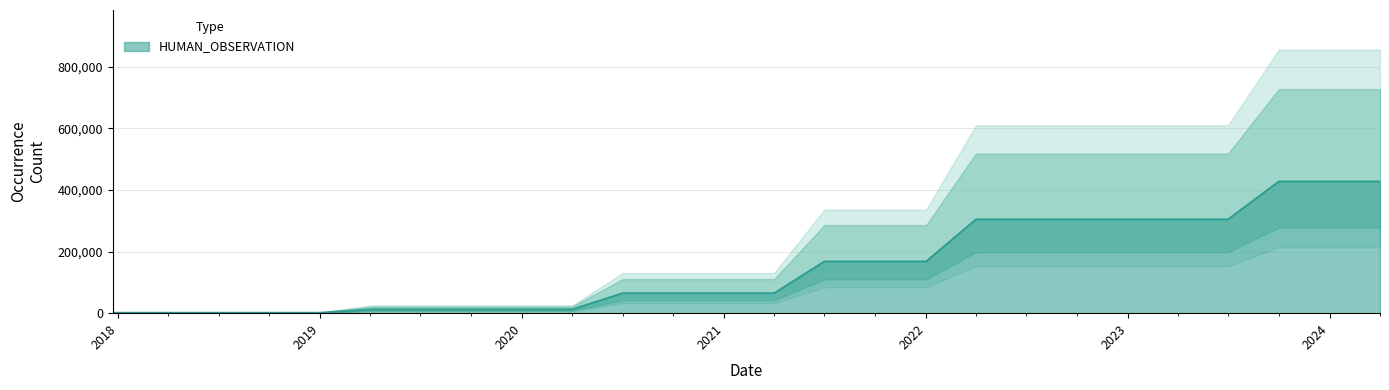

What is the minimum value shown in the chart?

1710